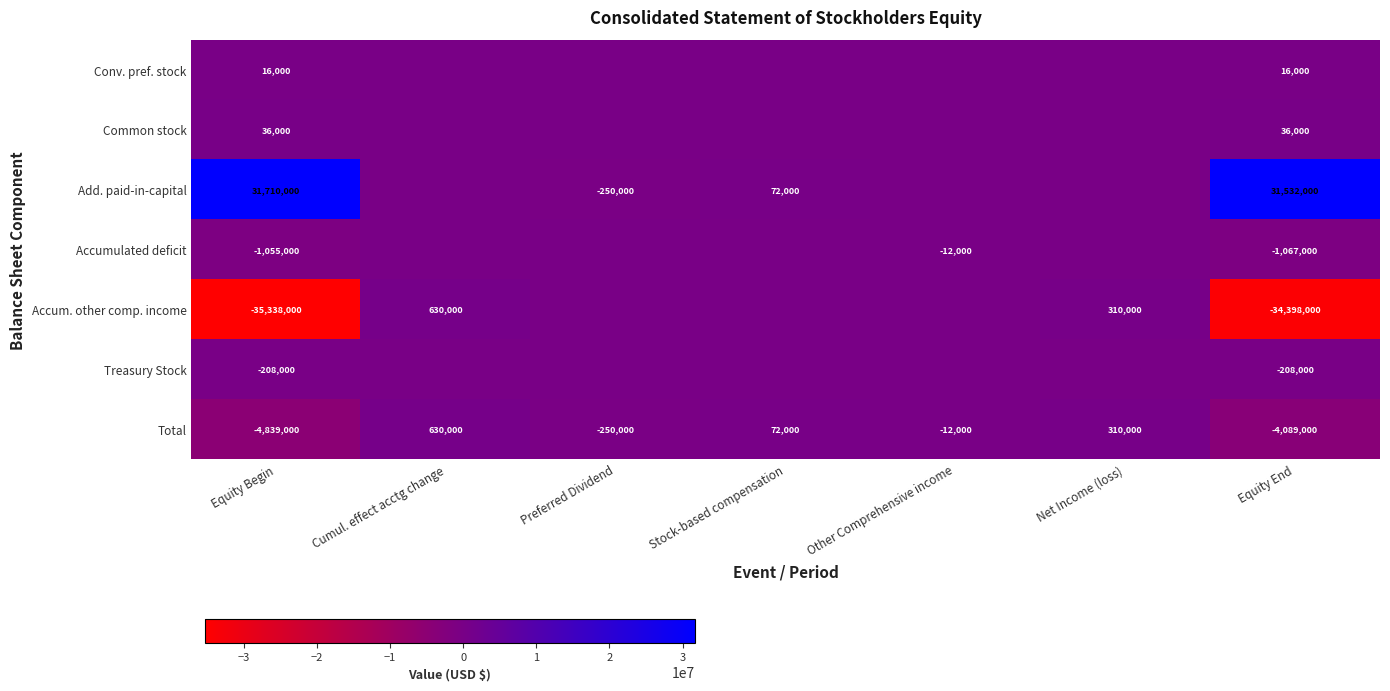

What is the difference between the Total values at Net Income (loss) and Stock-based compensation?

238000